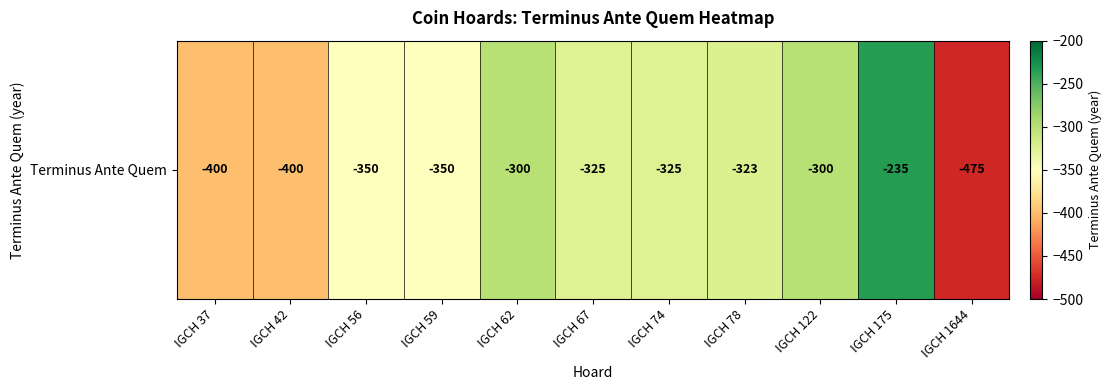

At which label is the value closest to -355?

IGCH 56